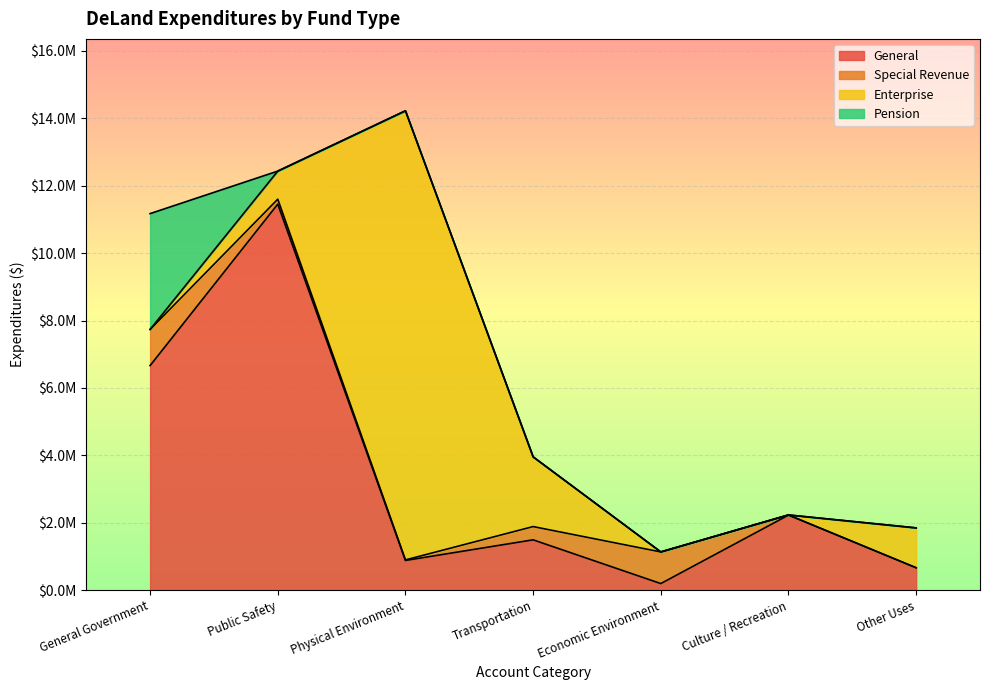

How many interior local peaks does the Enterprise series have?

1